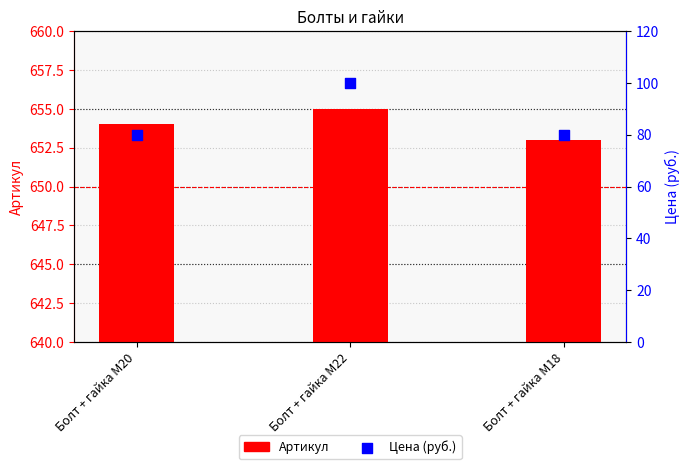

Which series contains the highest Y value?

Артикул